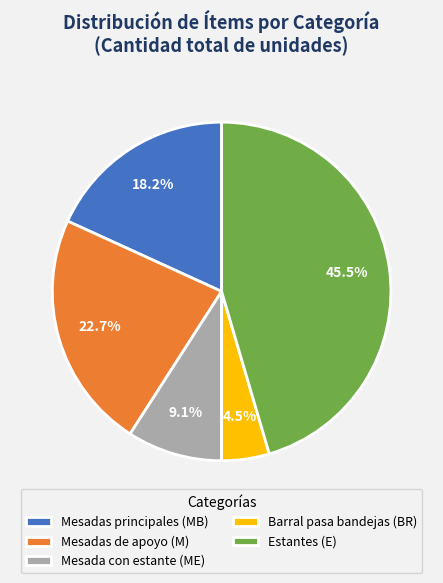

Does Mesada con estante (ME) represent more than half of the total?

No